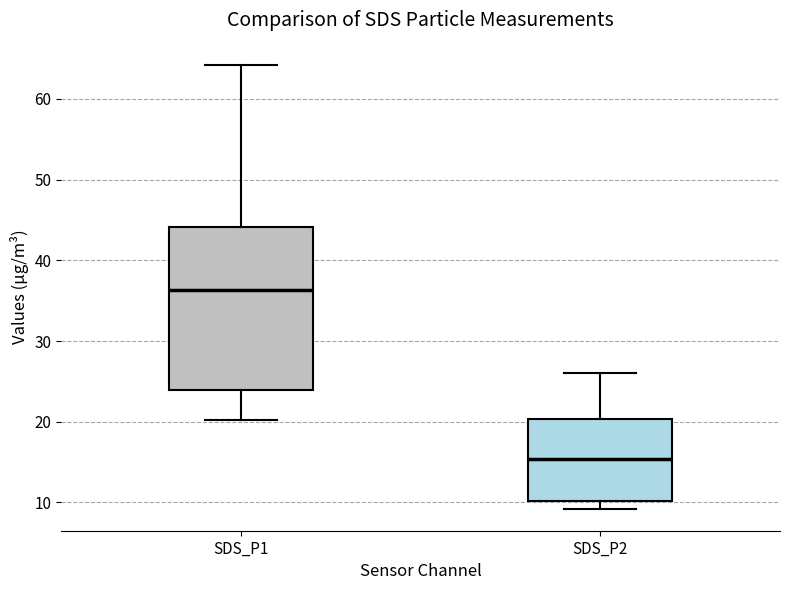

Reading left to right, read every box against the y-axis: the position of its median line, the range the box covers, and the ends of its whiskers. The values are not printed on the chart, so give them approximately, as read against the axis.

SDS_P1: median 36, box 24 to 44, whiskers 20 to 64
SDS_P2: median 15, box 10 to 20, whiskers 9 to 26